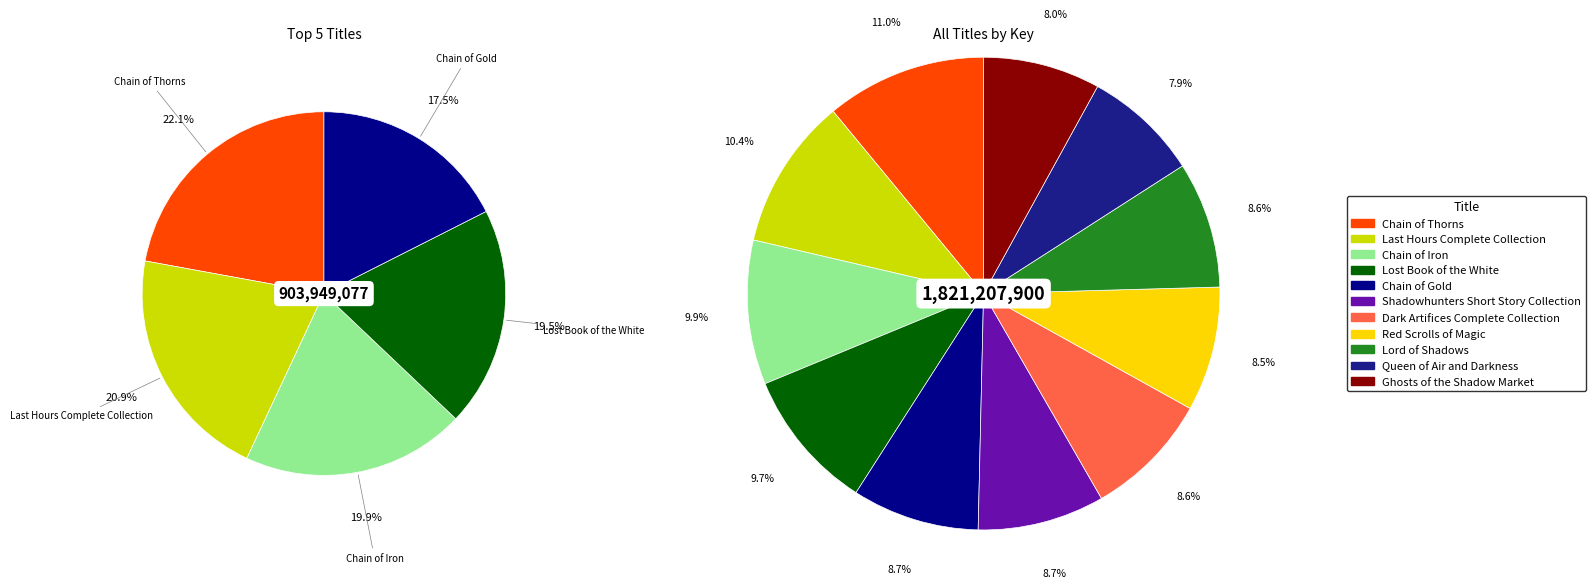

Is it true that Lost Book of the White is 25% of the pie?

False